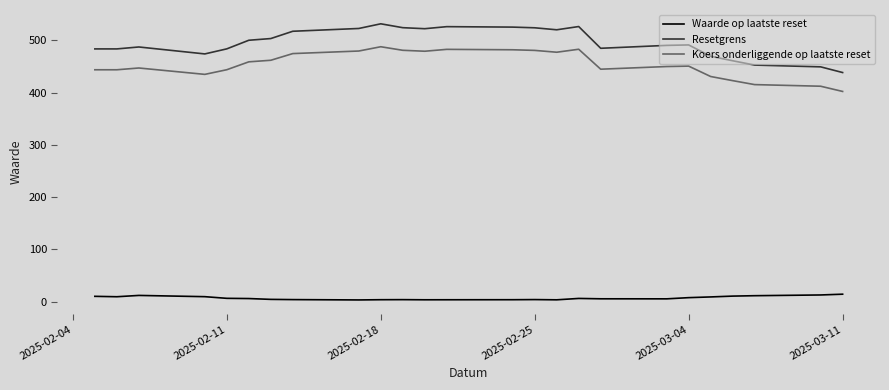

True or false: Koers onderliggende op laatste reset and Resetgrens intersect in this chart.

False